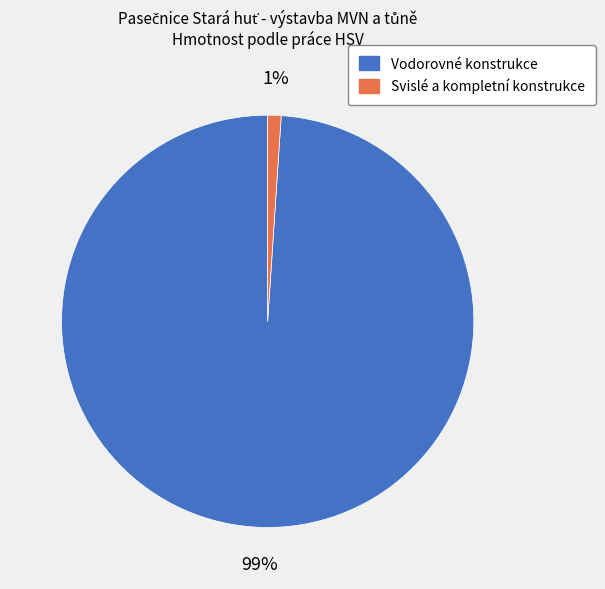

Is it true that Svislé a kompletní konstrukce is 11% of the pie?

False